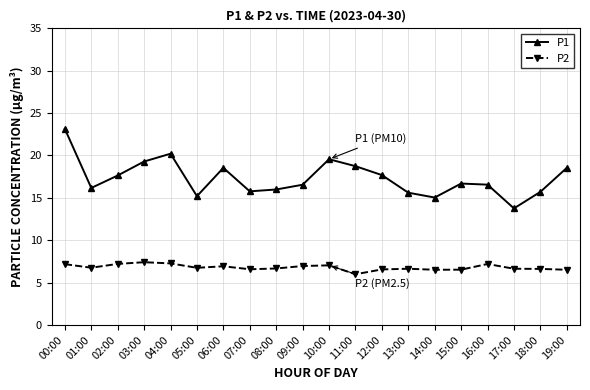

How many lines are shown in the chart?

2